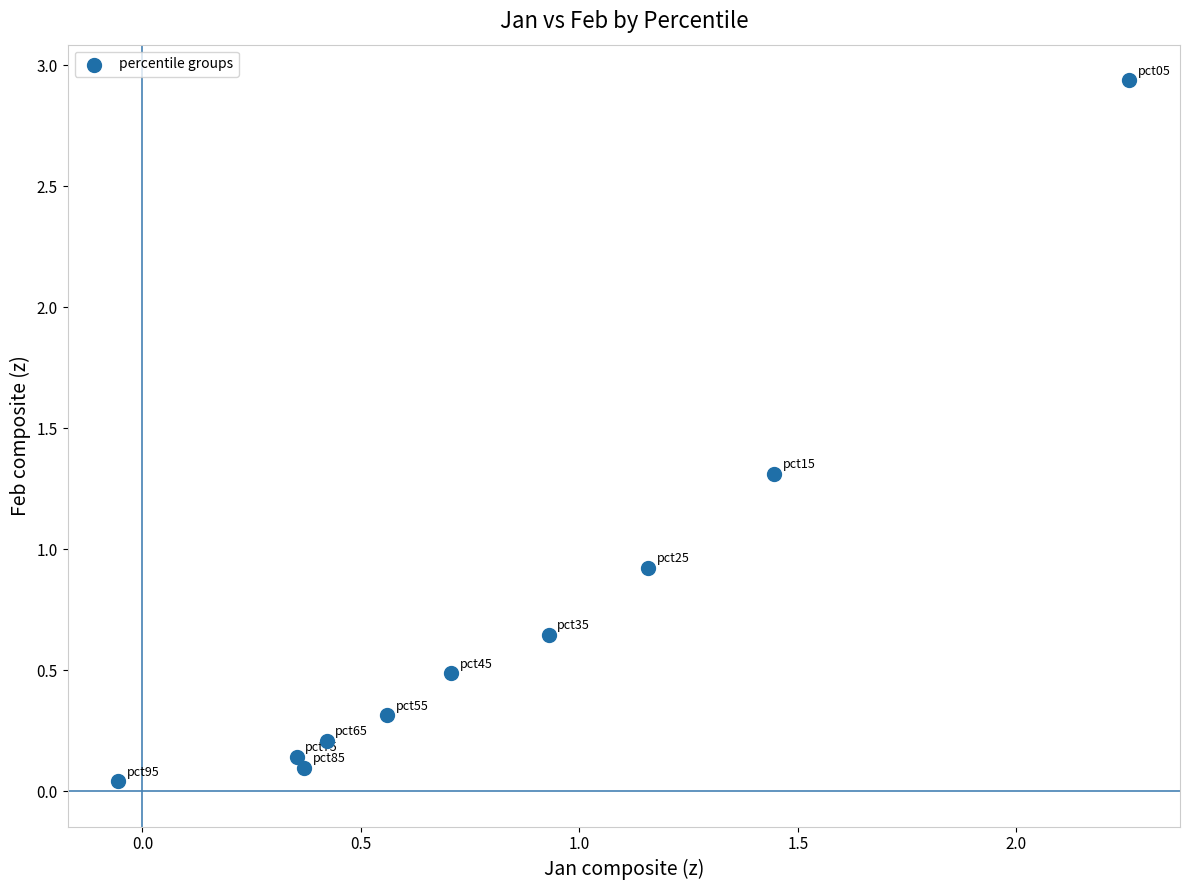

What Y value in the scatter plot is closest to 1?

0.9